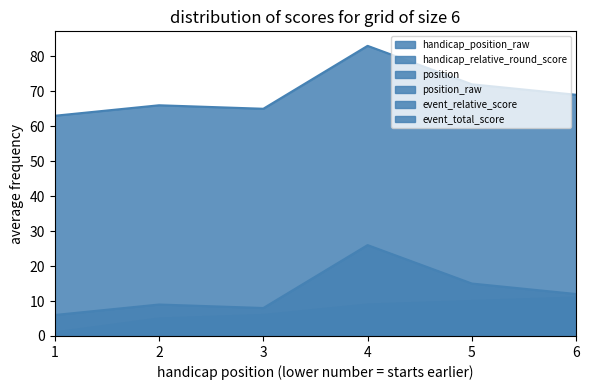

At which category does the chart reach its peak across all series?

4